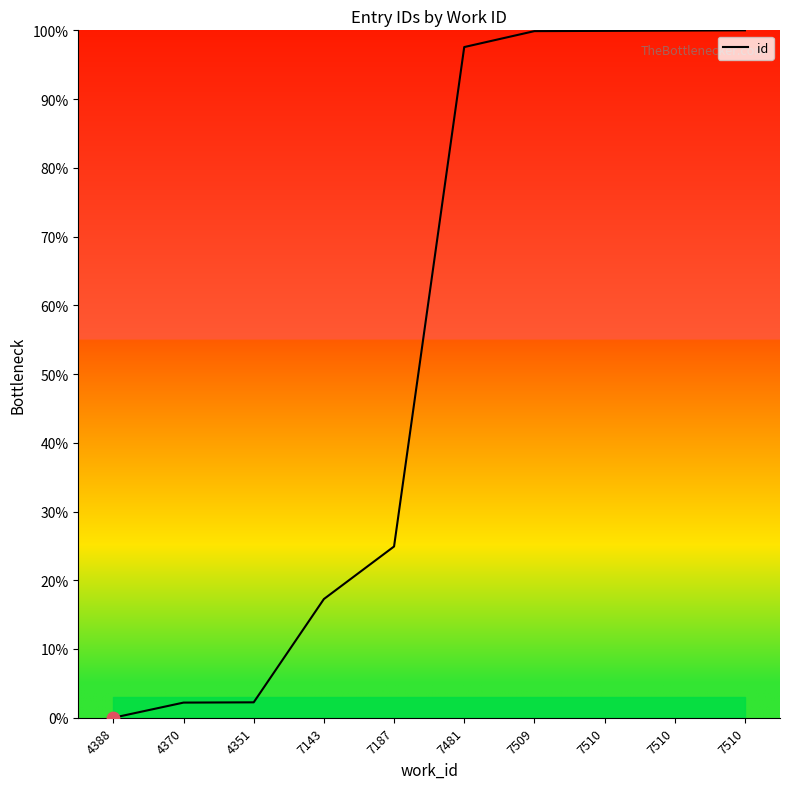

Which has a higher value, 7510 or 7510?

7510